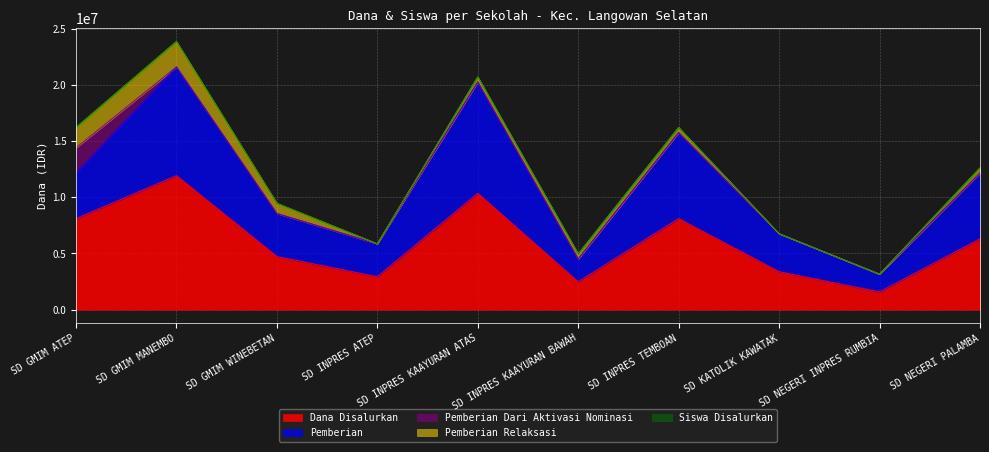

Which category has the lowest value in the Pemberian series?

SD NEGERI INPRES RUMBIA